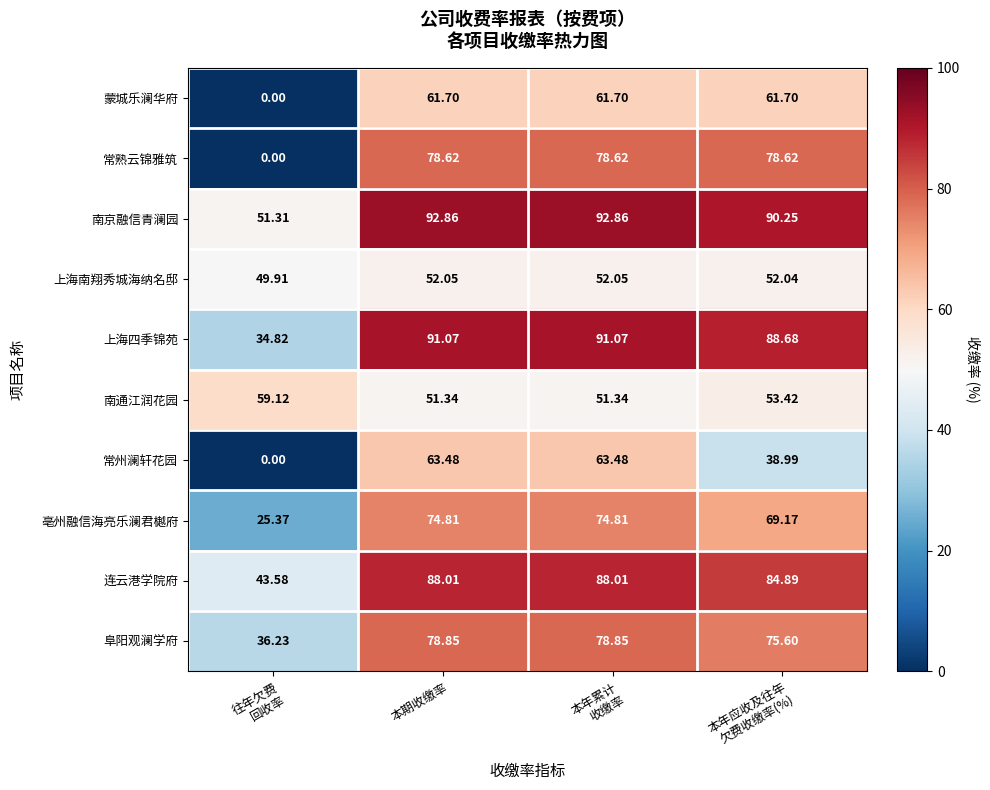

What is the difference between the highest and lowest values at 本年应收及往年
欠费收缴率(%)?

51.3